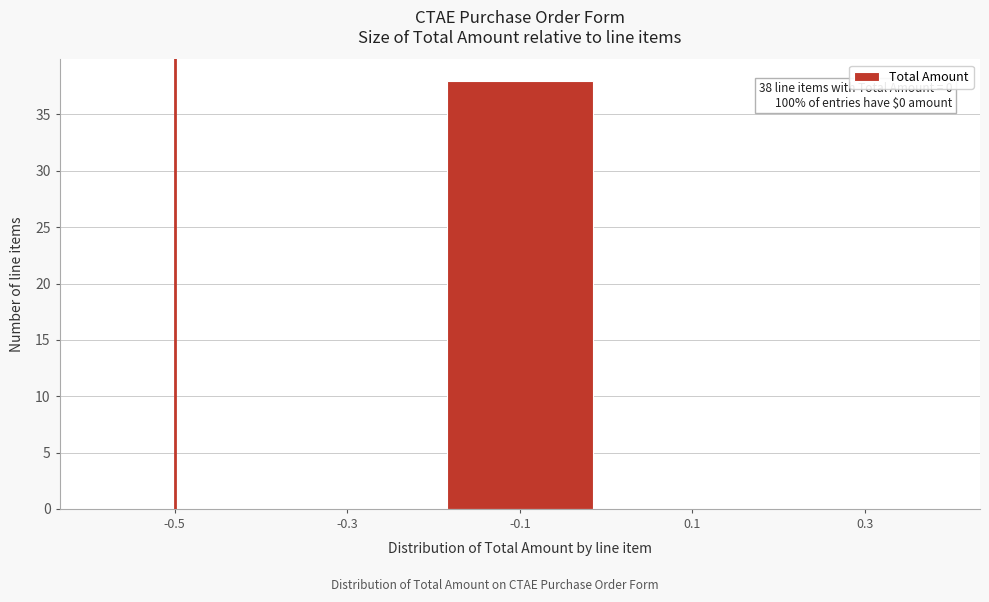

Reading left to right, what are all the values shown in this chart?

-0.5=0	-0.3=0	-0.1=38	0.1=0	0.3=0